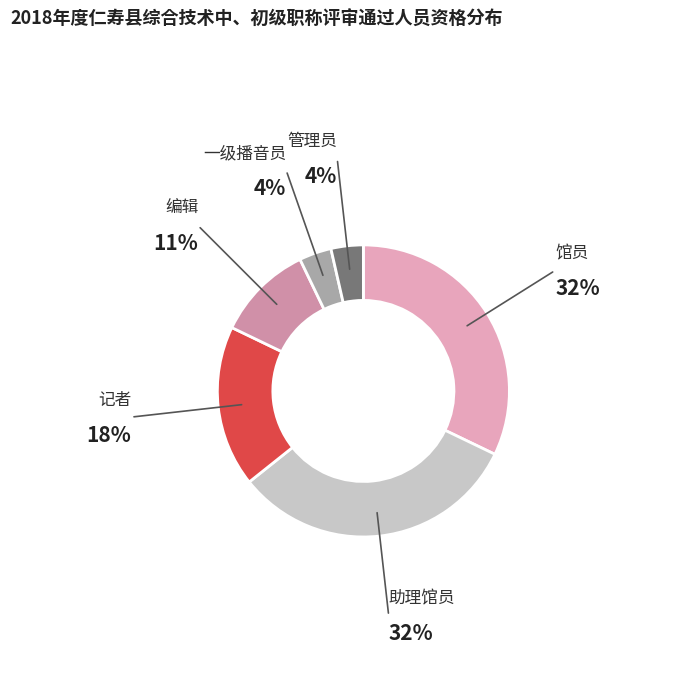

Combined, do 一级播音员 and 编辑 account for over 50%?

No